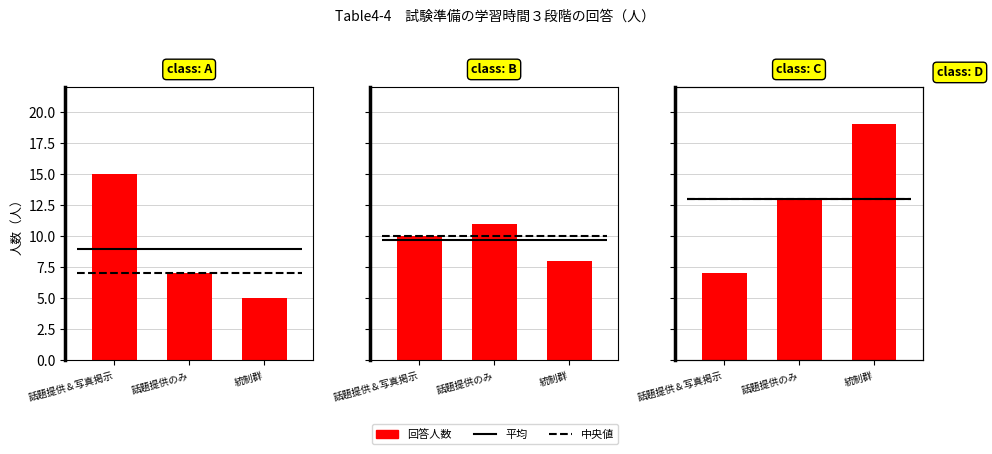

Reading left to right, extract all data points from this chart.

多かった: 話題提供＆写真掲示=15	話題提供のみ=7	統制群=5
大体同じ: 話題提供＆写真掲示=10	話題提供のみ=11	統制群=8
少なかった: 話題提供＆写真掲示=7	話題提供のみ=13	統制群=19